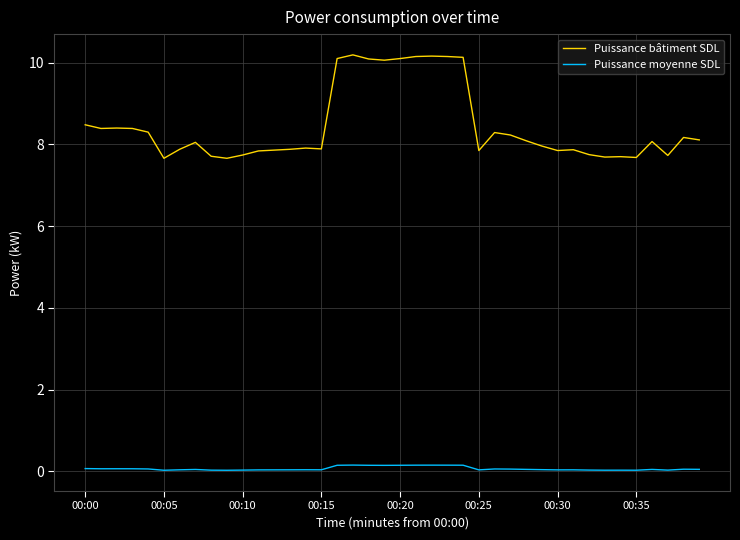

Count the number of data series in this chart.

2